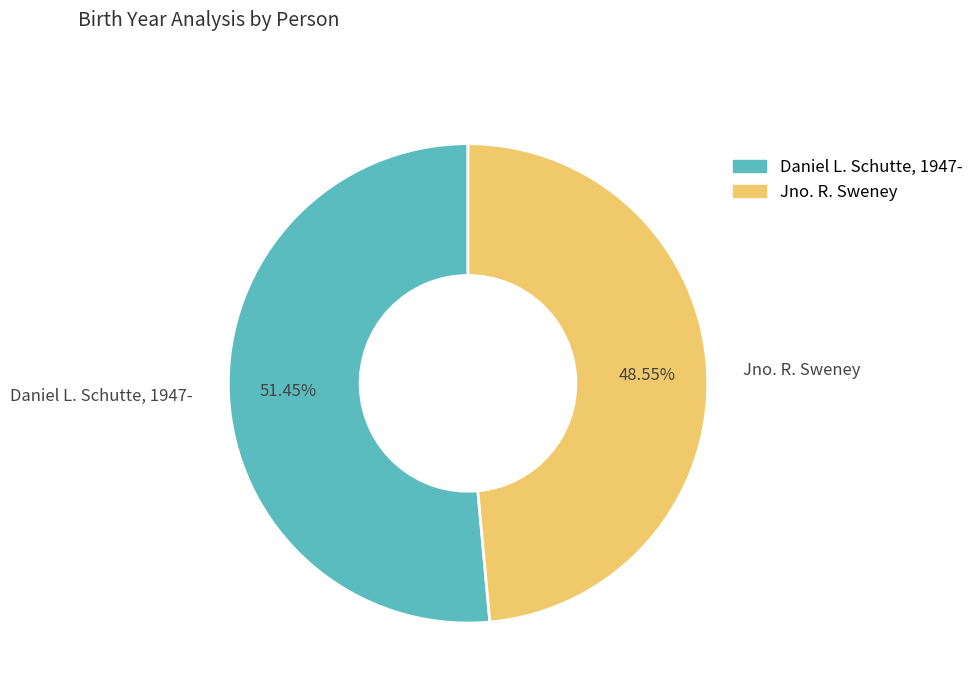

Is the sum of Daniel L. Schutte, 1947- and Jno. R. Sweney greater than half?

Yes